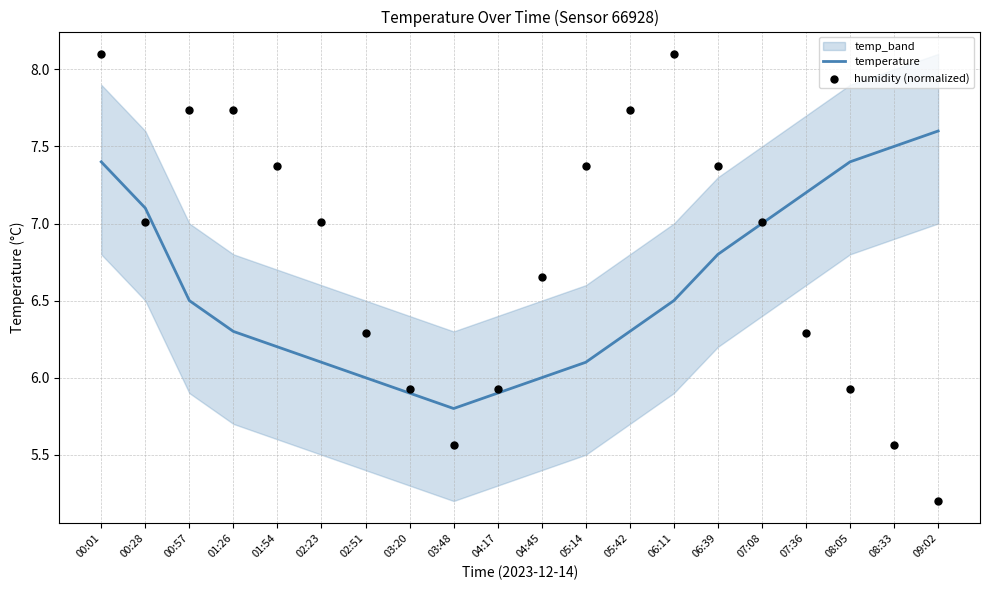

What is the lowest value of the temperature series?

5.8